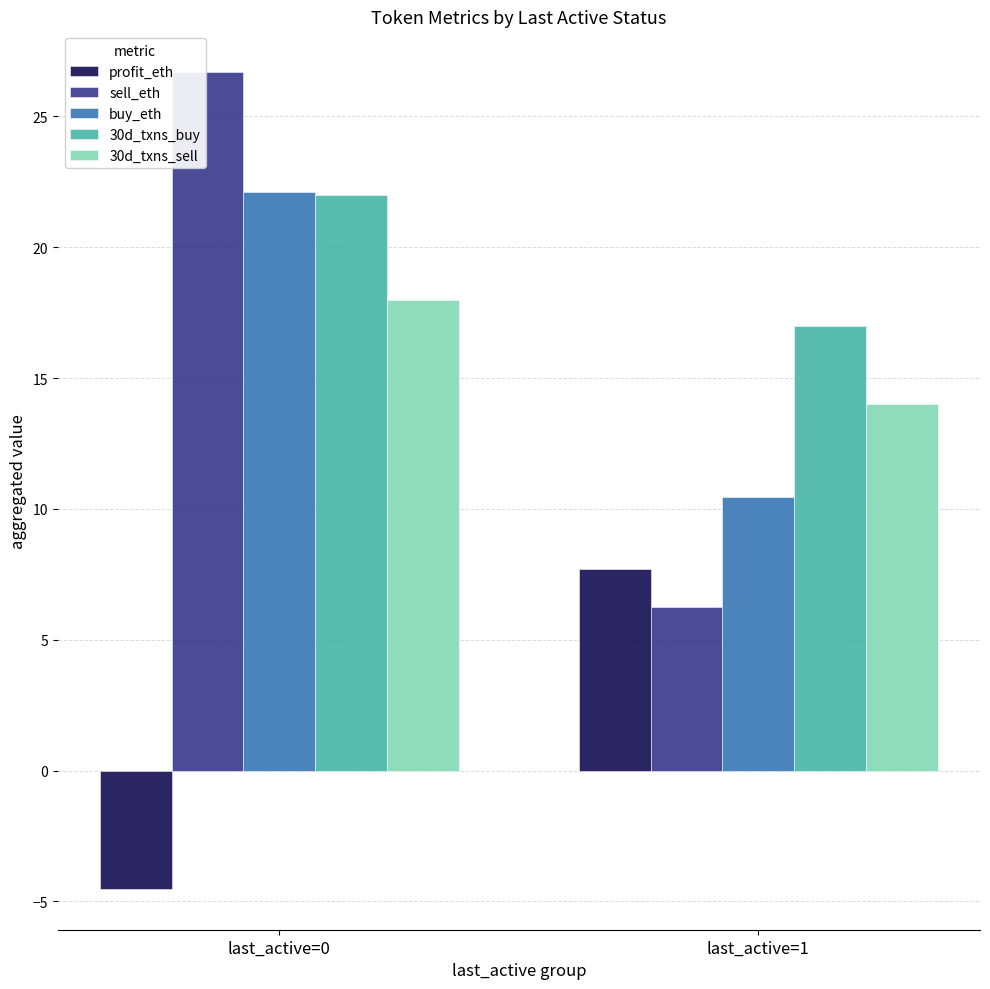

List the labels in order of 30d_txns_buy value, largest first.

last_active=0, last_active=1